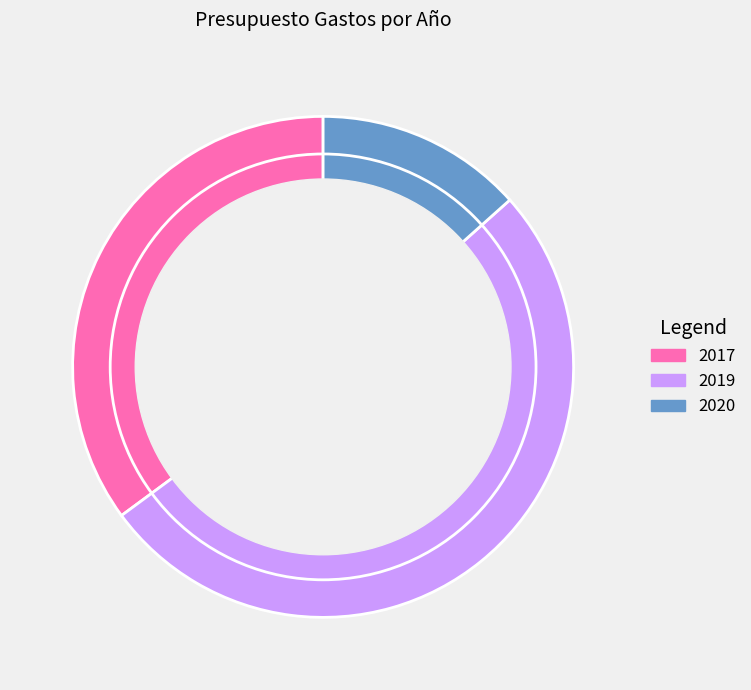

Which category has the smallest portion of the pie?

2020